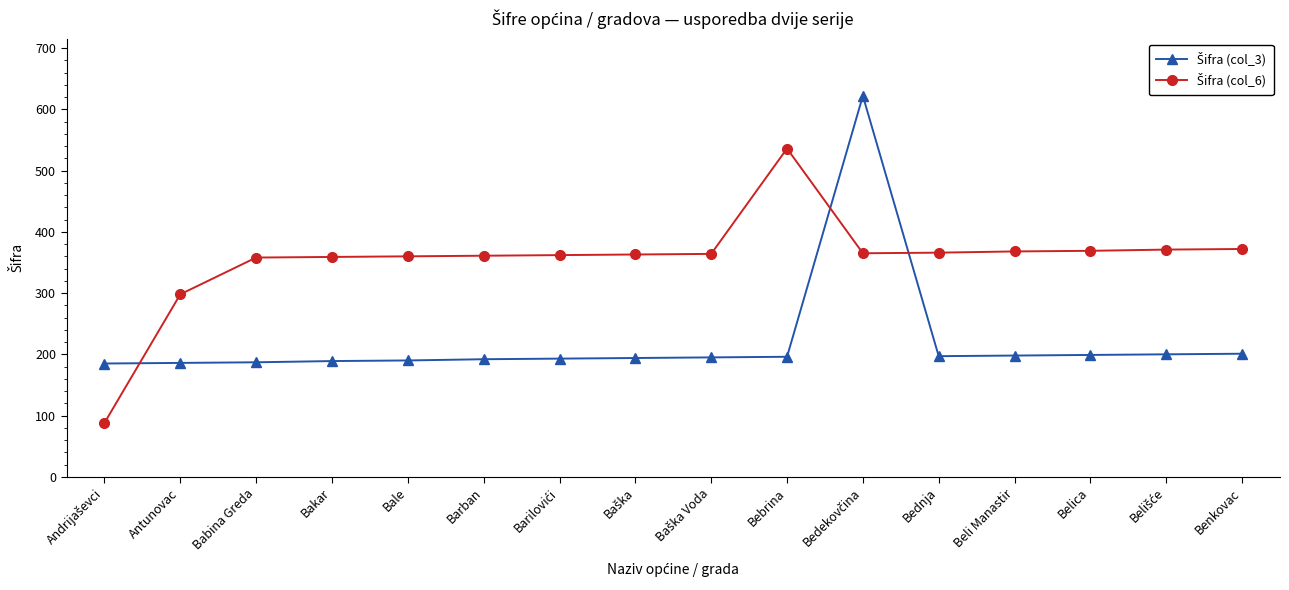

What is the label of the 14th point from the left?

Belica